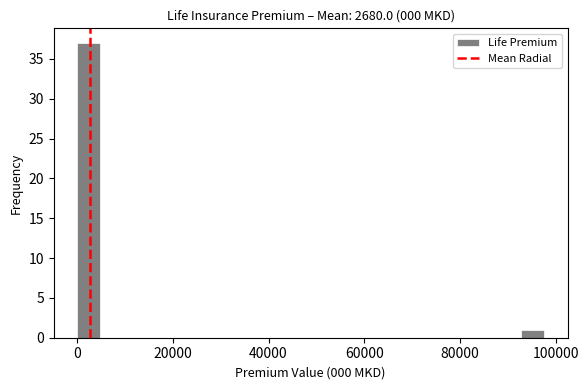

Read against the x-axis, roughly where is the centre of the tallest bar?

2000